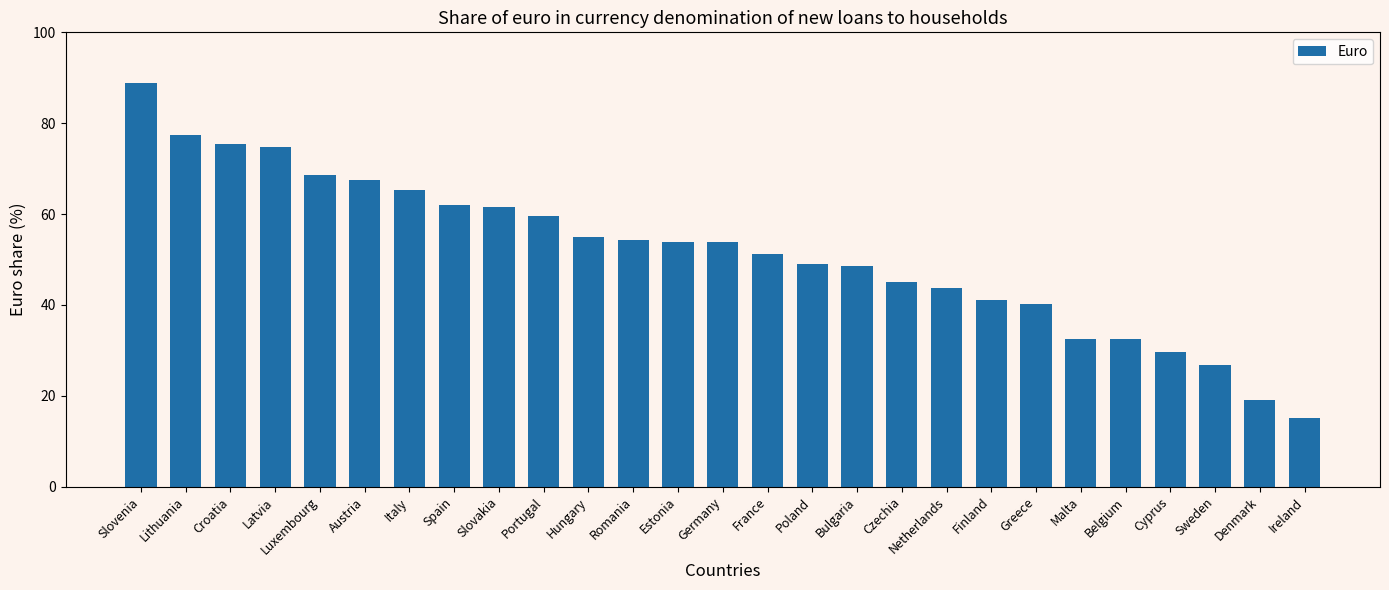

What is the change in value from Slovenia to Netherlands?

-45.1